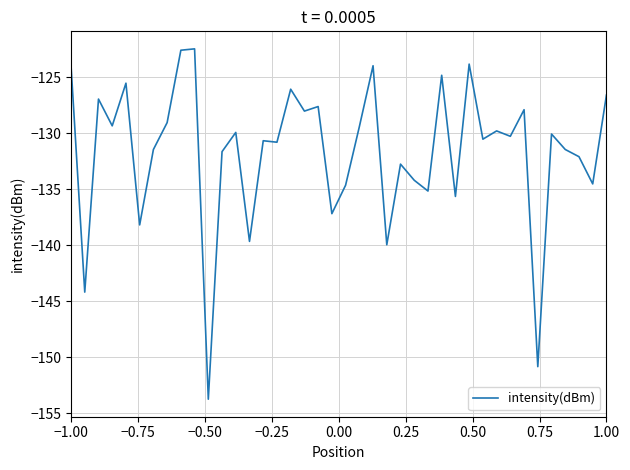

What is the smallest value displayed?

-153.8